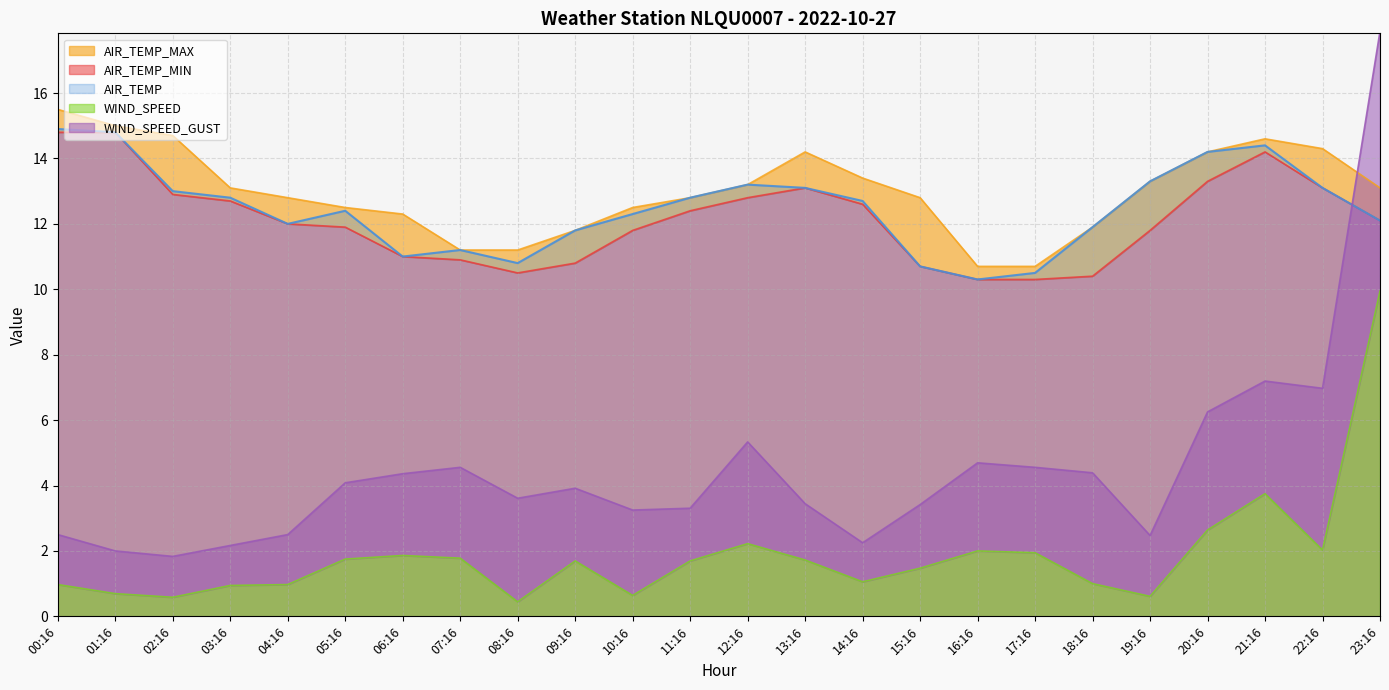

What is the value of the WIND_SPEED_GUST point at the 12th from the left?

3.3